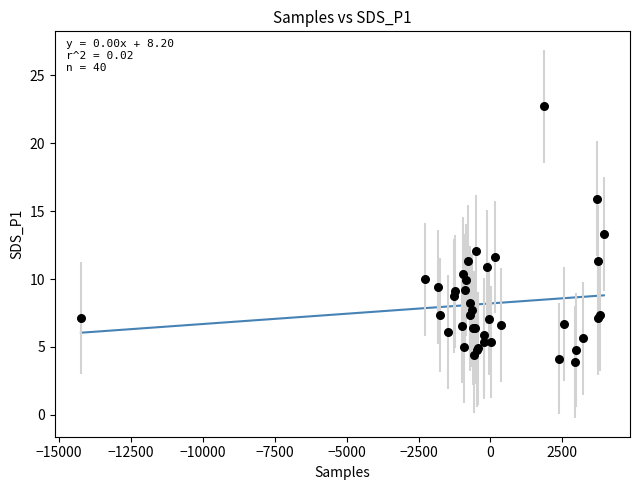

What Y value in the scatter plot is closest to 13?

13.3